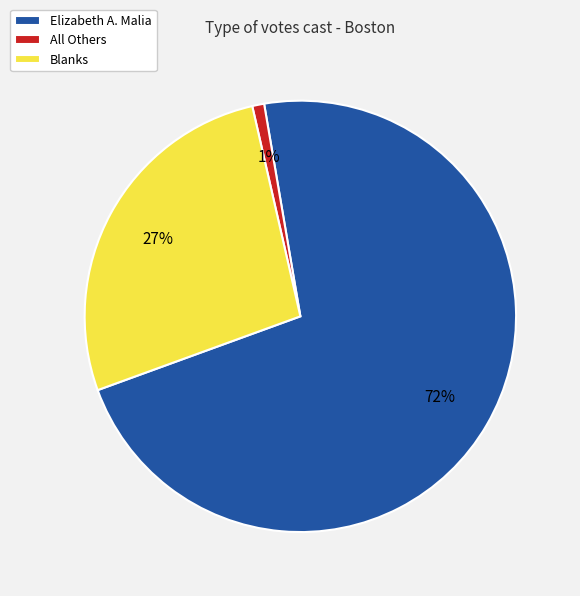

Does Elizabeth A. Malia represent more than half of the total?

Yes